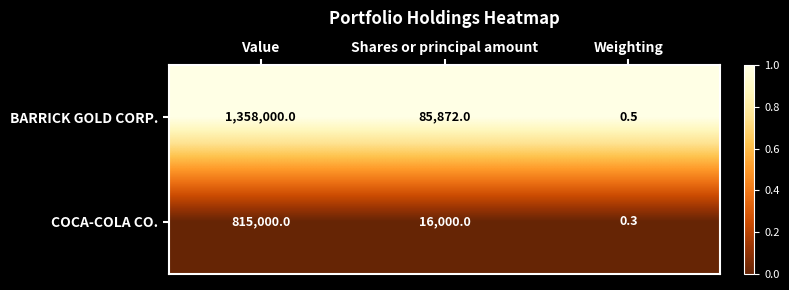

Rank the series by their average value, from lowest to highest.

COCA-COLA CO., BARRICK GOLD CORP.